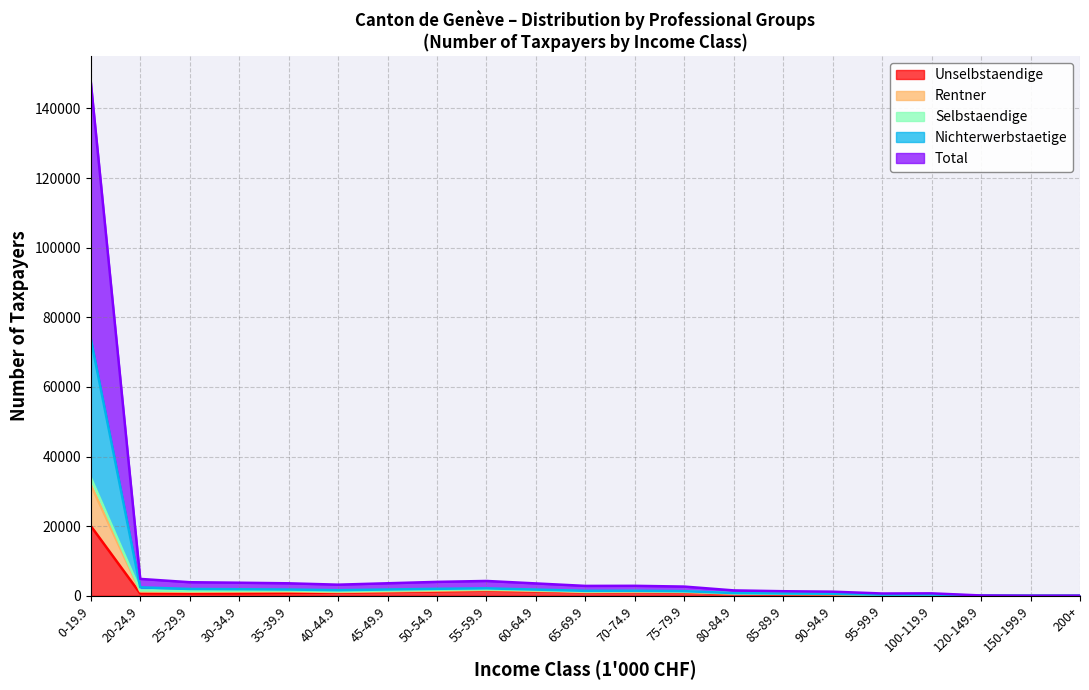

At how many categories does at least one series exceed 27560?

1